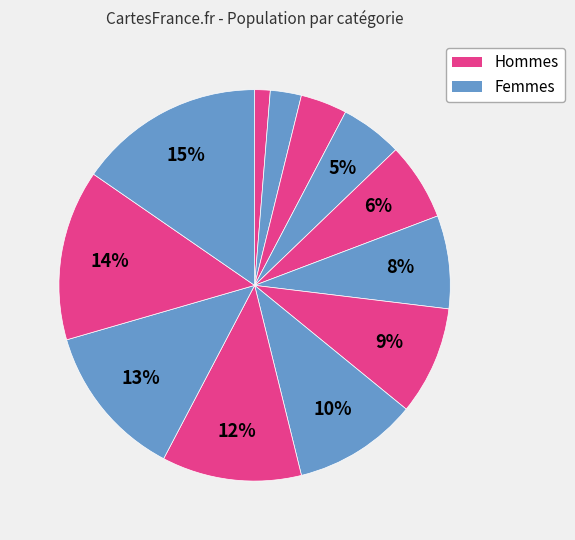

To the nearest percent, what is the average slice percentage?

8%